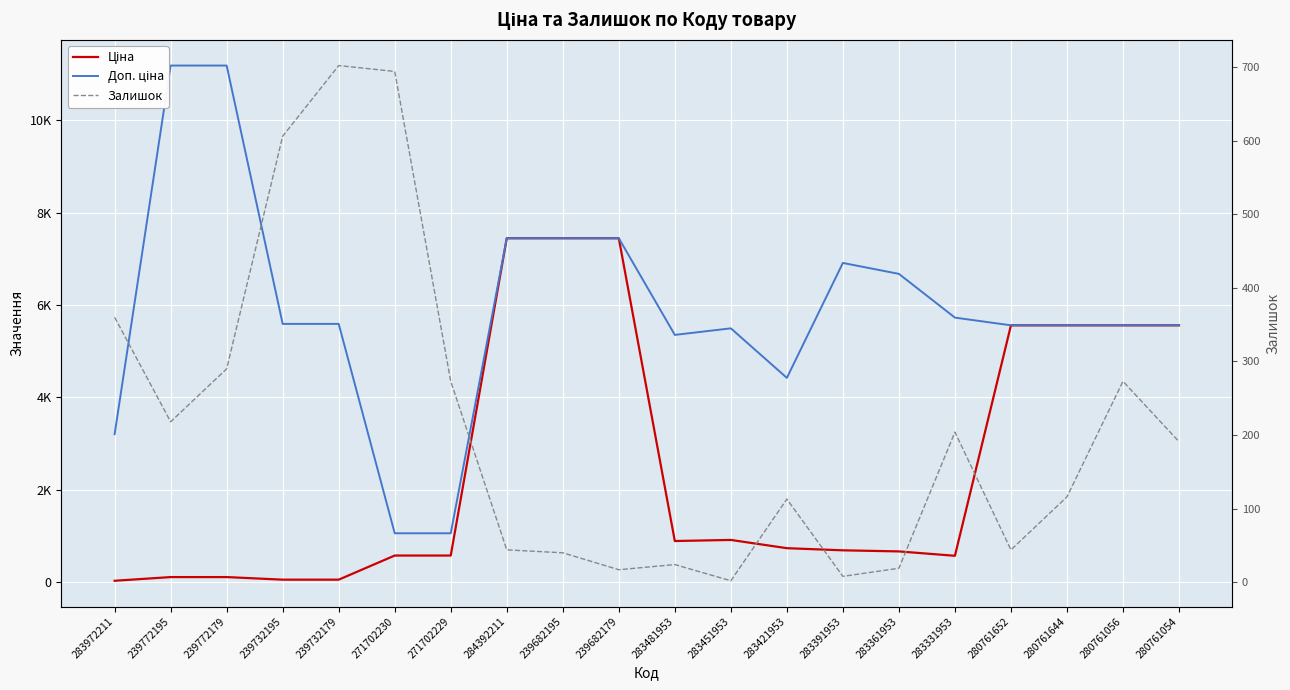

What are all the series names shown in the legend?

Ціна, Доп. ціна, Залишок